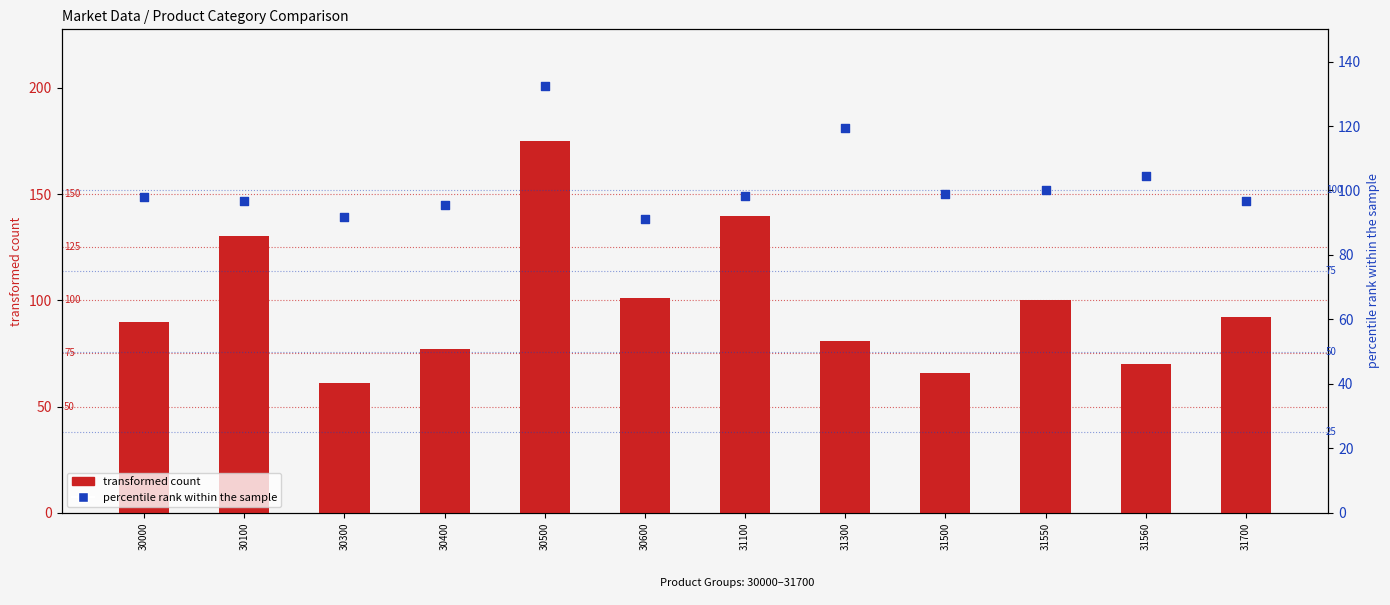

At which category is the sum across all series the highest?

30500